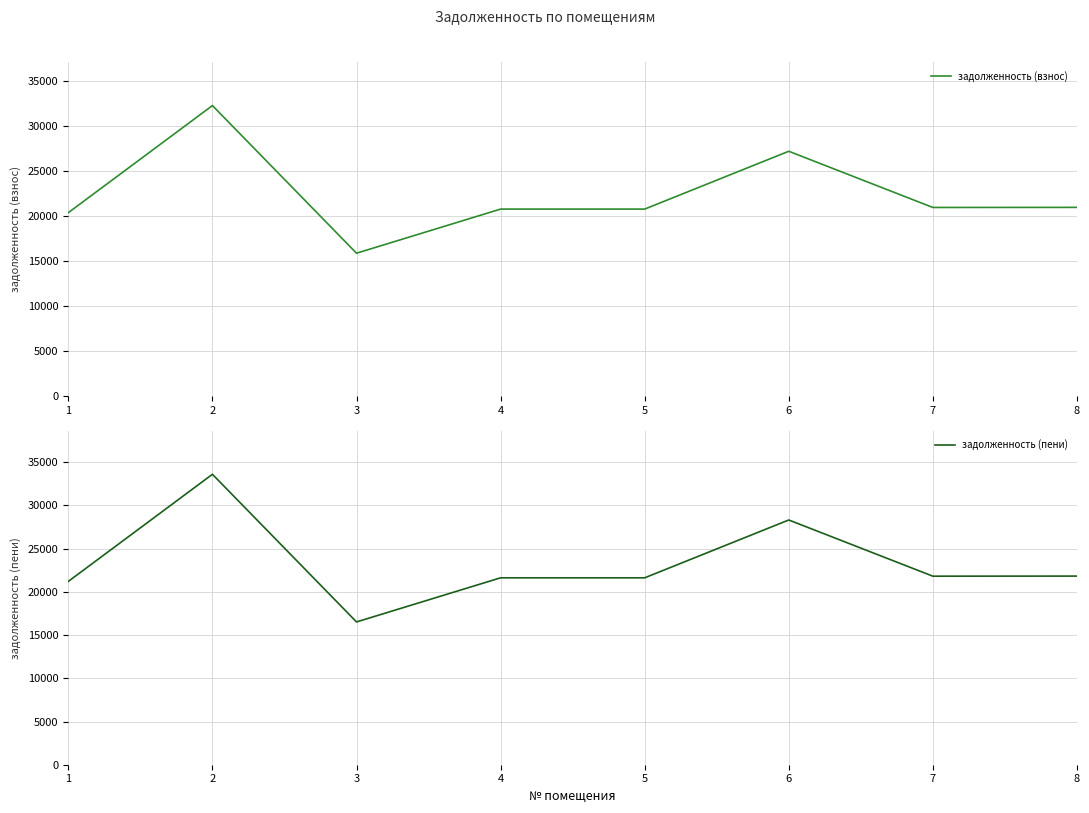

What are all the series names shown in the legend?

задолженность (взнос), задолженность (пени)